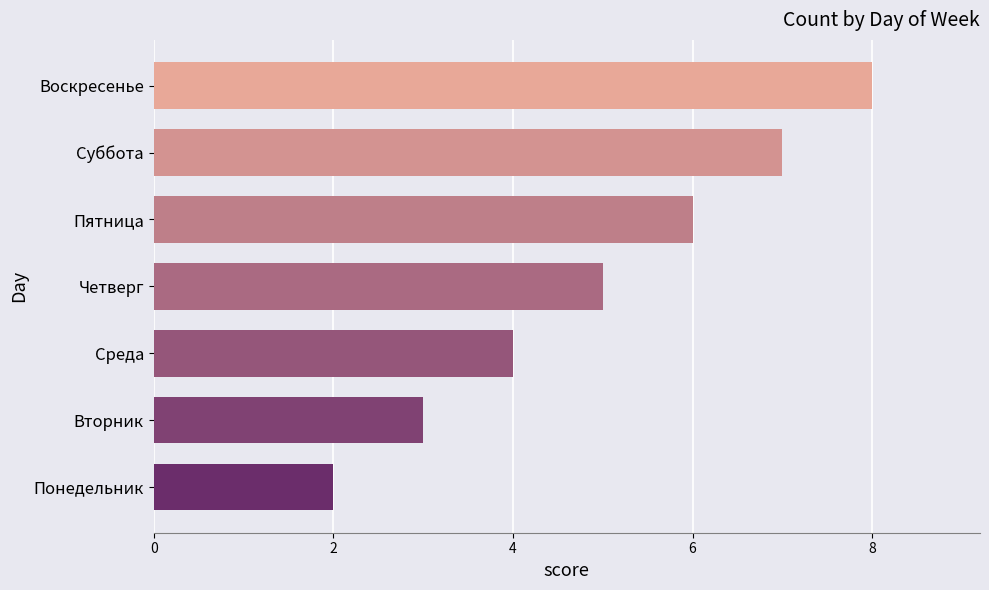

What is the sum of the values at Понедельник and Пятница?

8